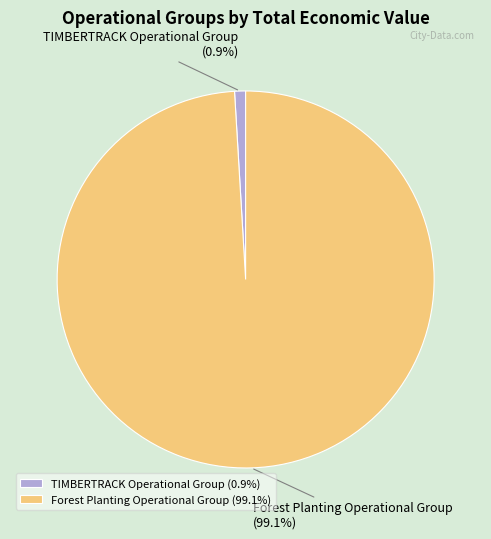

Is there a majority slice in this chart?

Yes